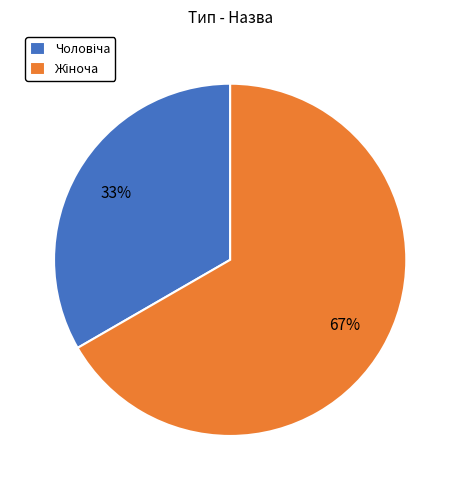

Does any single category account for the majority?

Yes